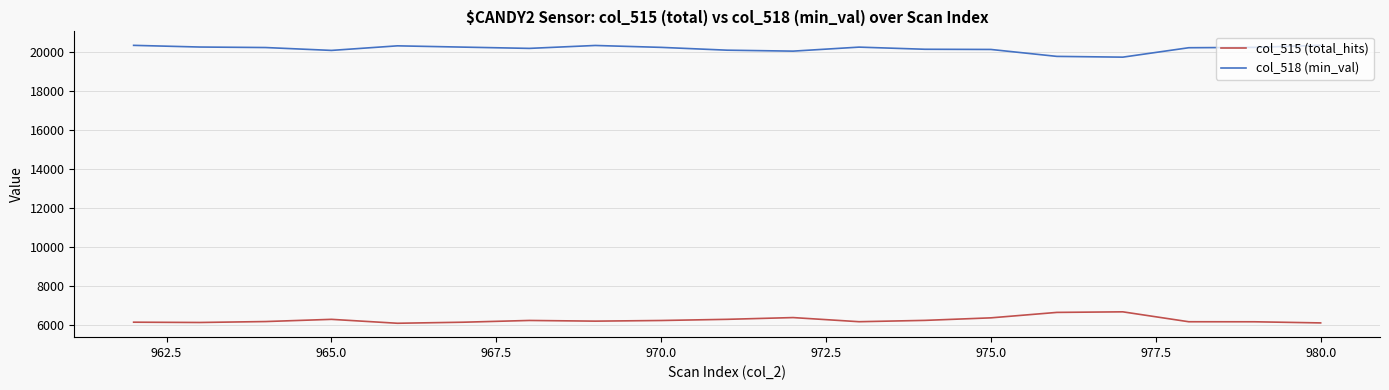

What is the lowest value of the col_515 (total_hits) series?

6067